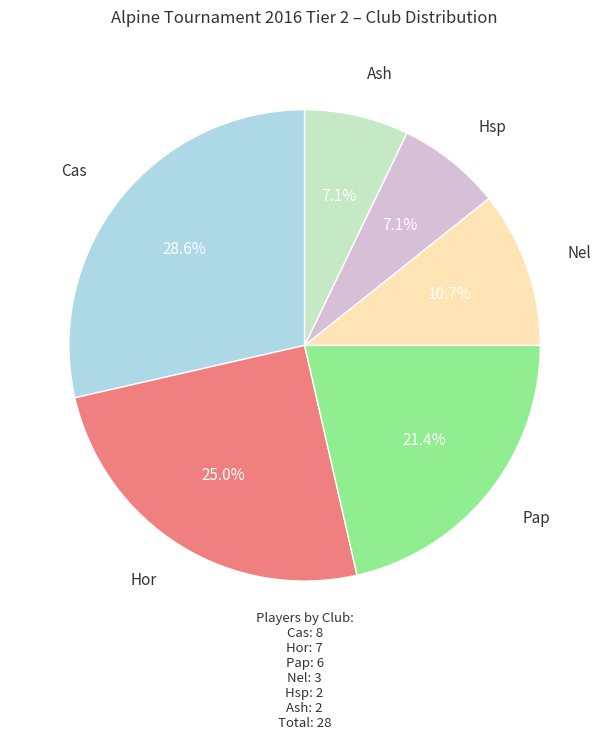

Is there any slice that represents more than half of the pie?

No